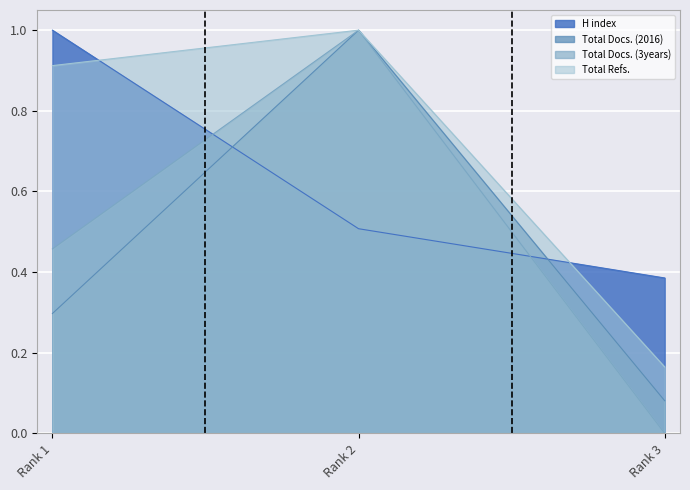

What is the sum of the H index values at Rank 3 and Rank 1?

1.4